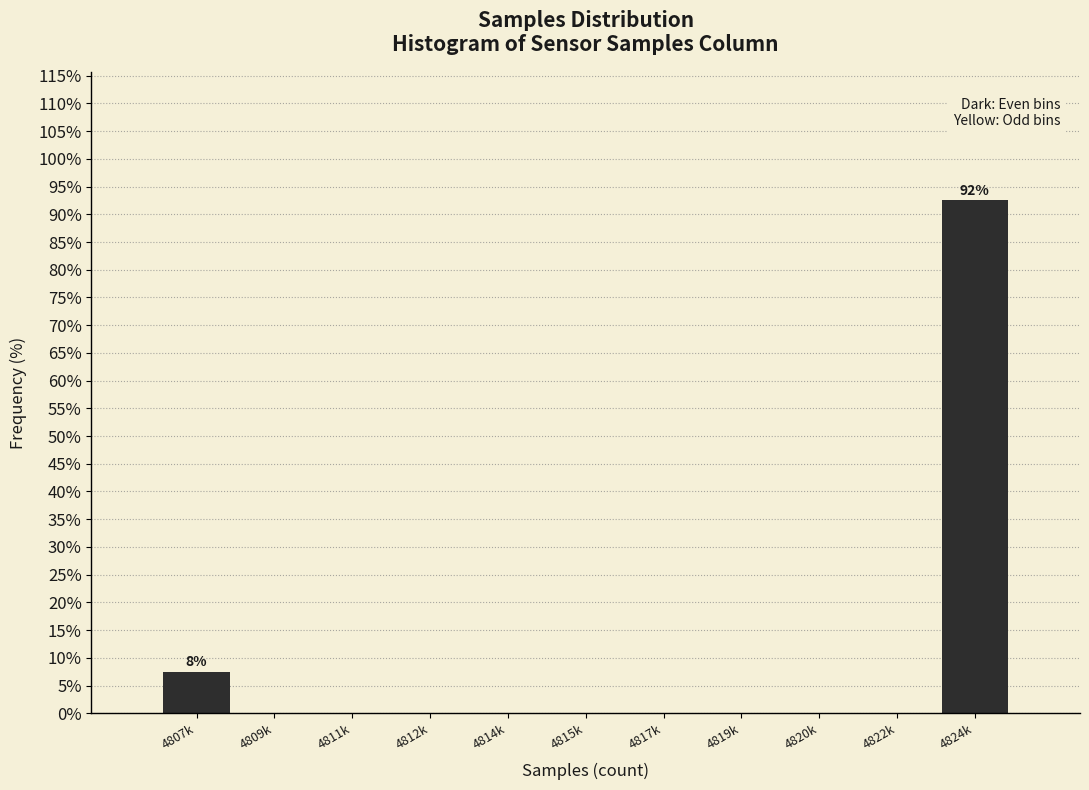

Reading left to right, extract all data points from this chart.

4807k=7.5	4809k=0.0	4811k=0.0	4812k=0.0	4814k=0.0	4815k=0.0	4817k=0.0	4819k=0.0	4820k=0.0	4822k=0.0	4824k=92.5